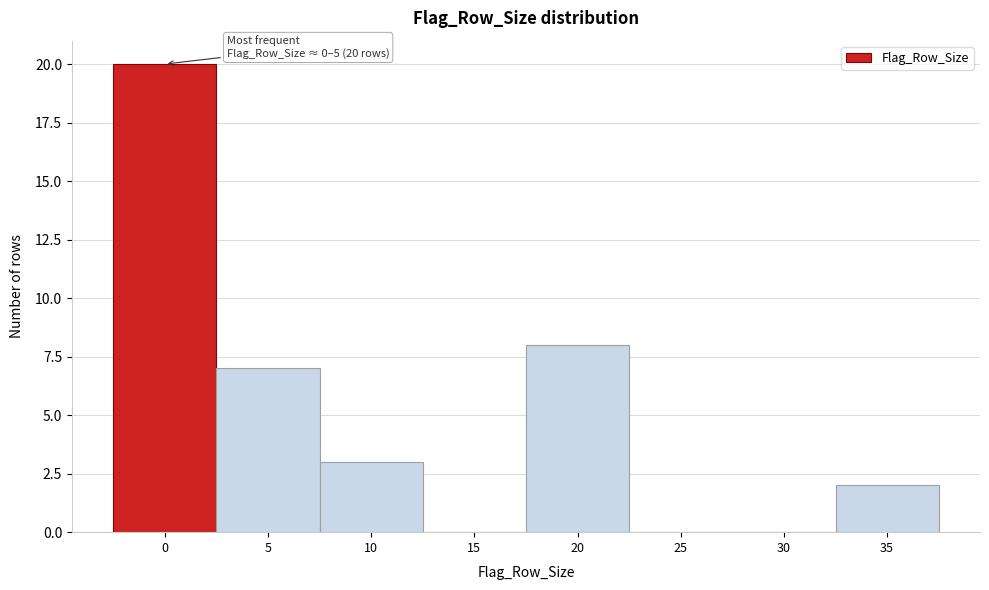

Reading left to right, transcribe all the data shown in this chart.

0=20	5=7	10=3	15=0	20=8	25=0	30=0	35=2